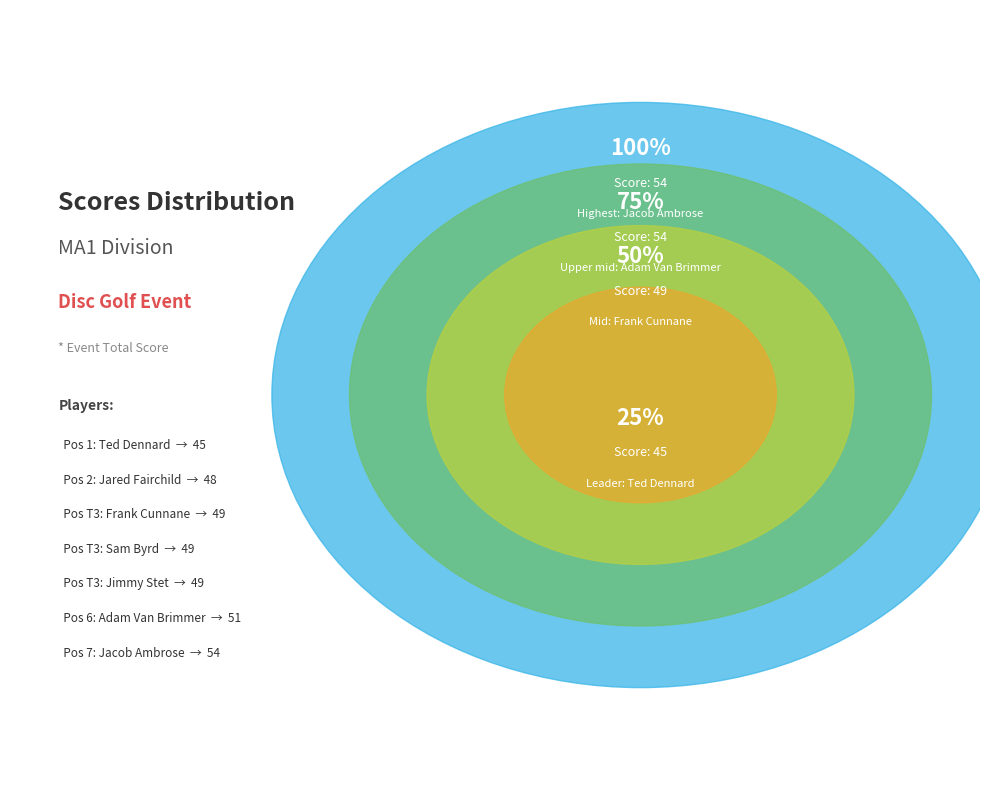

What is the change in value from Jared Fairchild to Sam Byrd?

+1